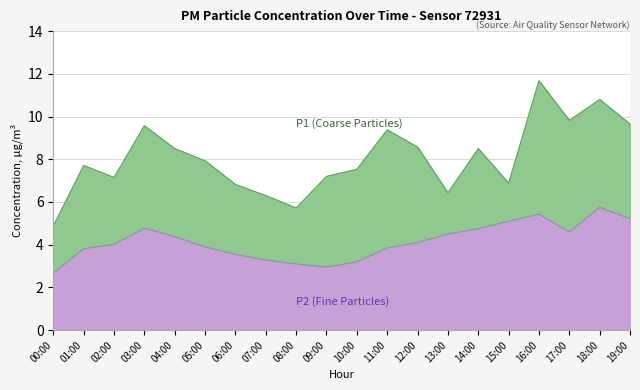

The P1 series shows 9.7 at 19:00. True or false?

True